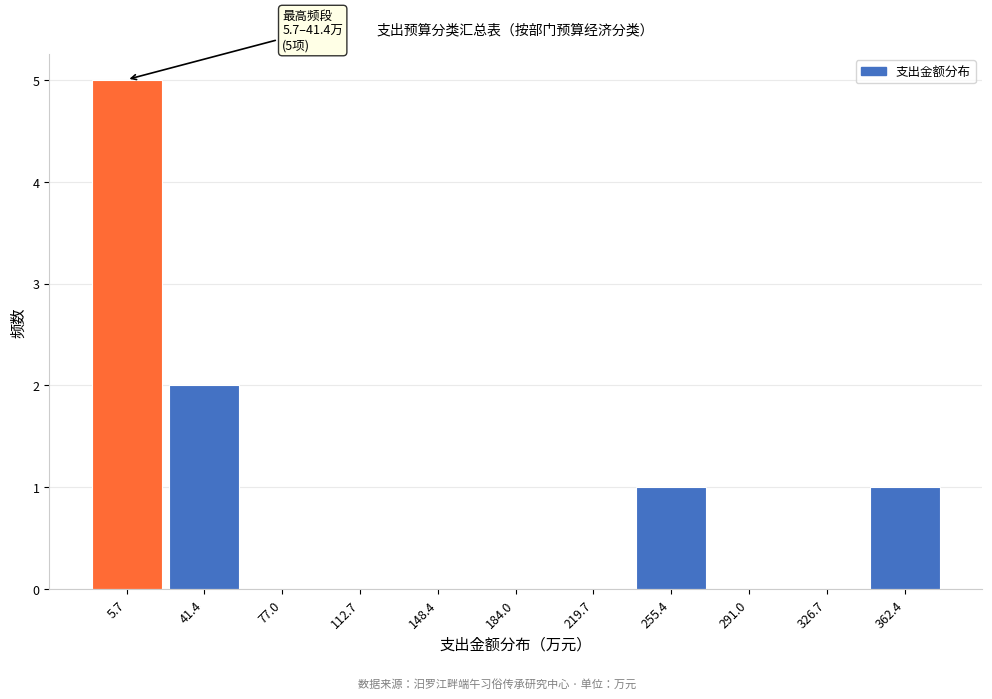

Reading right to left, extract all data points from this chart.

362.4=1	326.7=0	291.0=0	255.4=1	219.7=0	184.0=0	148.4=0	112.7=0	77.0=0	41.4=2	5.7=5